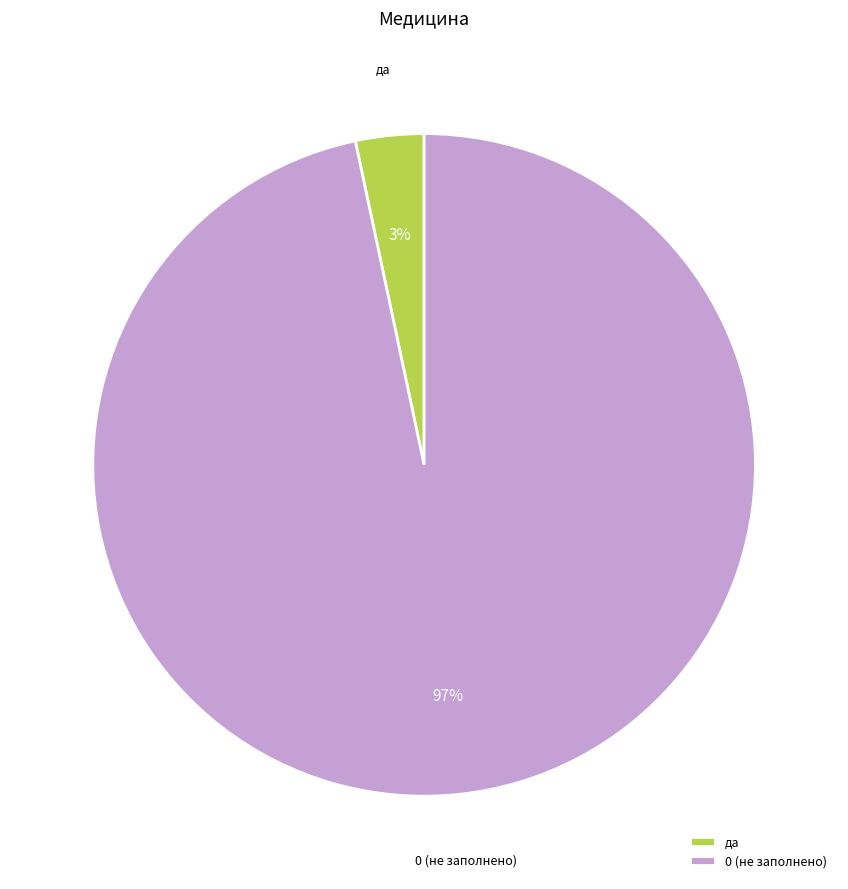

True or false: 0 (не заполнено) accounts for 97% of the total.

True